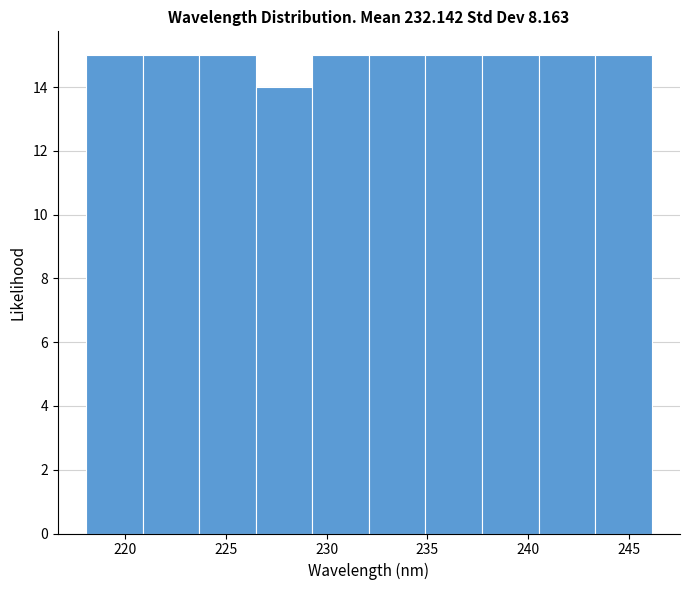

Reading left to right, list every bar in this chart as the range it spans on the x-axis followed by its height. Neither the bar edges nor the heights are printed on the chart, so give them approximately, as read against the axes.

218.0 to 221.0: 15
221.0 to 223.5: 15
223.5 to 226.5: 15
226.5 to 229.5: 14
229.5 to 232.0: 15
232.0 to 235.0: 15
235.0 to 237.5: 15
237.5 to 240.5: 15
240.5 to 243.5: 15
243.5 to 246.0: 15